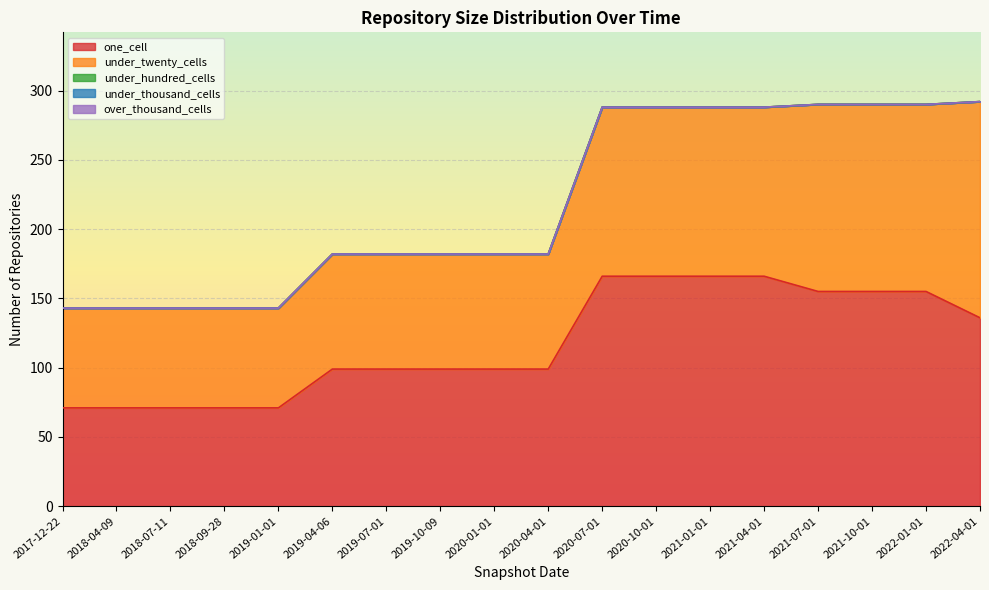

True or false: over_thousand_cells has a value of 0 at 2021-07-01.

True